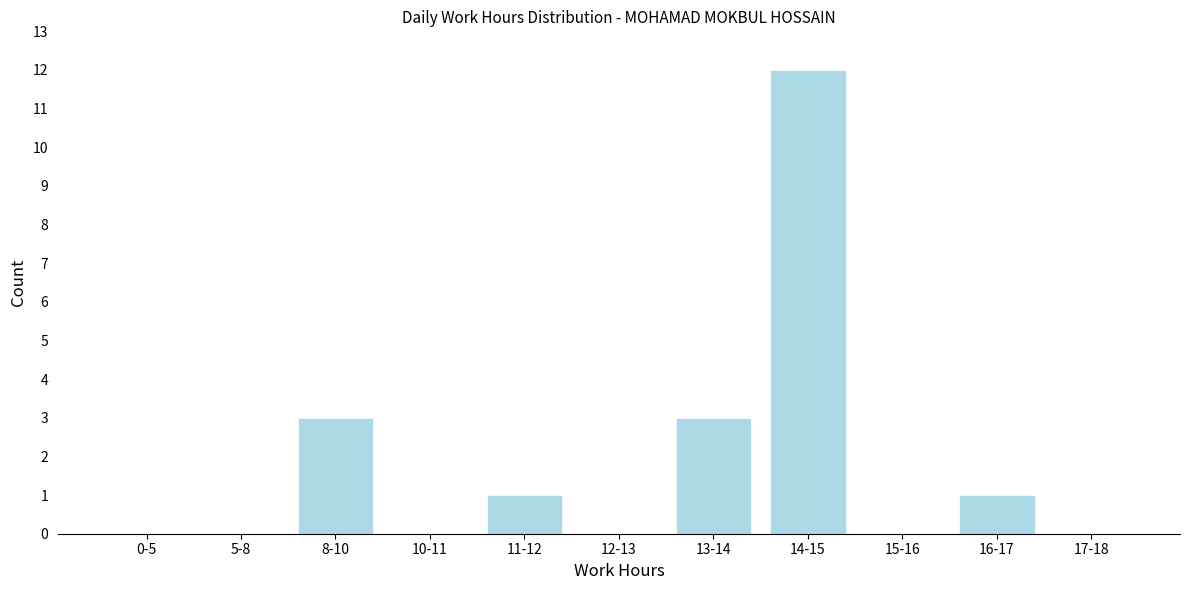

Reading right to left, list all the values displayed in this chart.

17-18=0	16-17=1	15-16=0	14-15=12	13-14=3	12-13=0	11-12=1	10-11=0	8-10=3	5-8=0	0-5=0